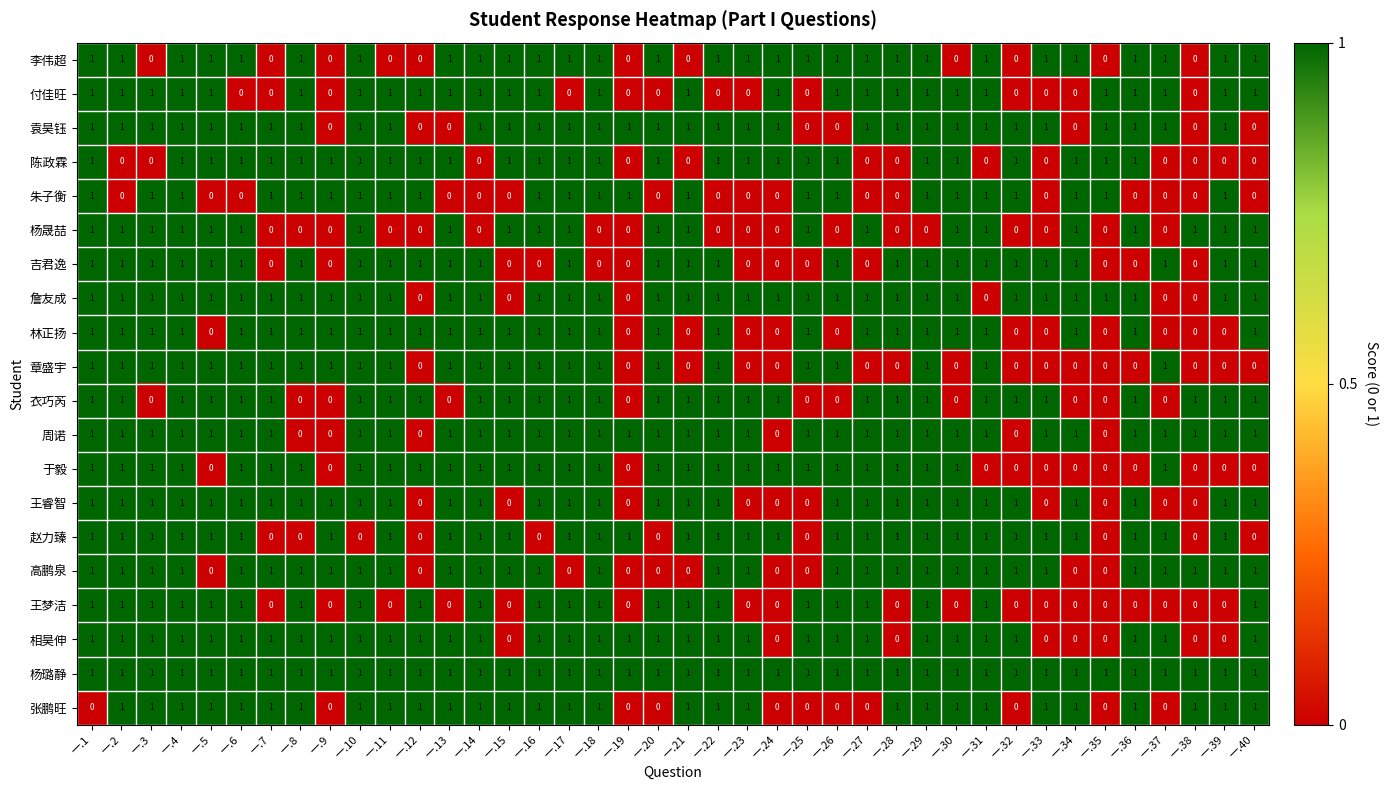

What is the sum of all 赵力臻 values?

30